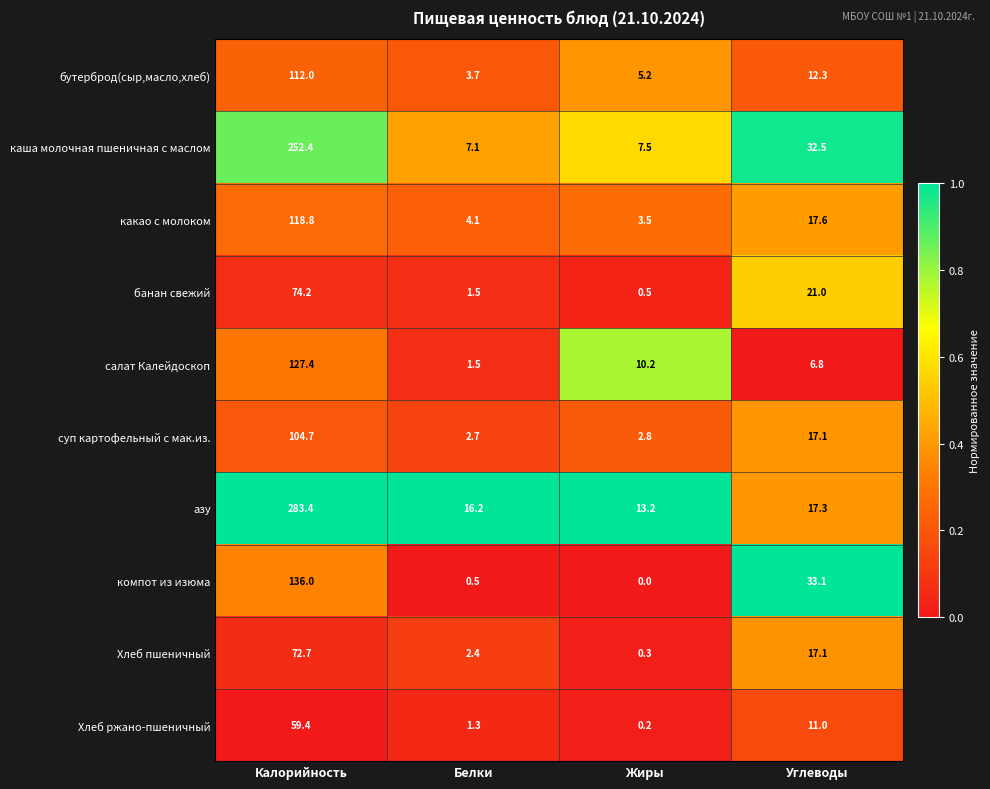

Rank the series at Жиры from highest to lowest value.

азу, салат Калейдоскоп, каша молочная пшеничная с маслом, бутерброд(сыр,масло,хлеб), какао с молоком, суп картофельный с мак.из., банан свежий, Хлеб пшеничный, Хлеб ржано-пшеничный, компот из изюма